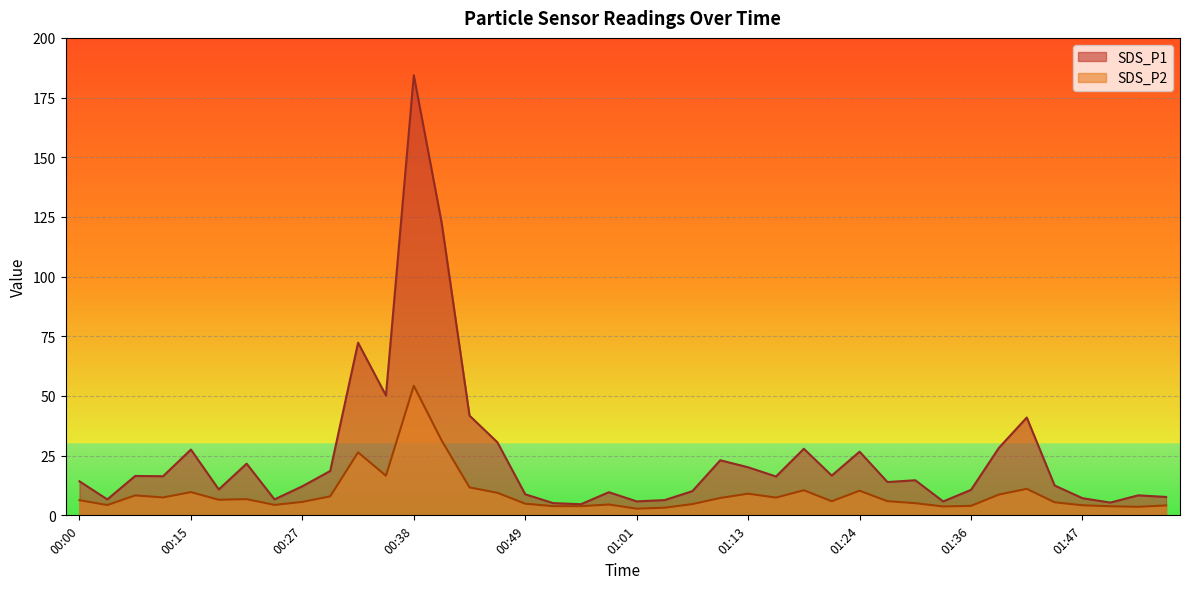

At which label does SDS_P1 reach its peak?

00:38